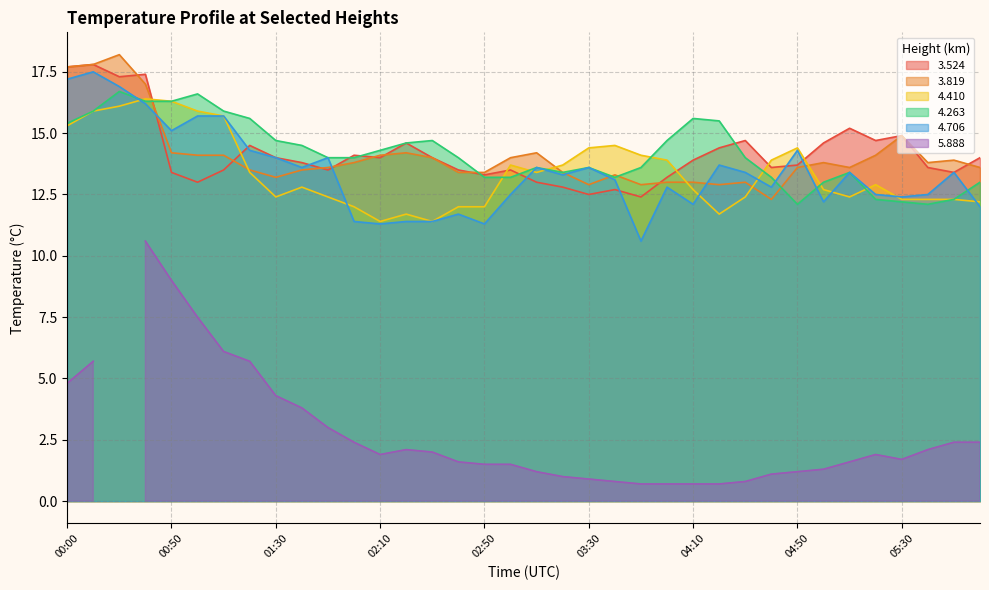

What is the difference between the maximum and second lowest values in the 3.524 series?

5.3